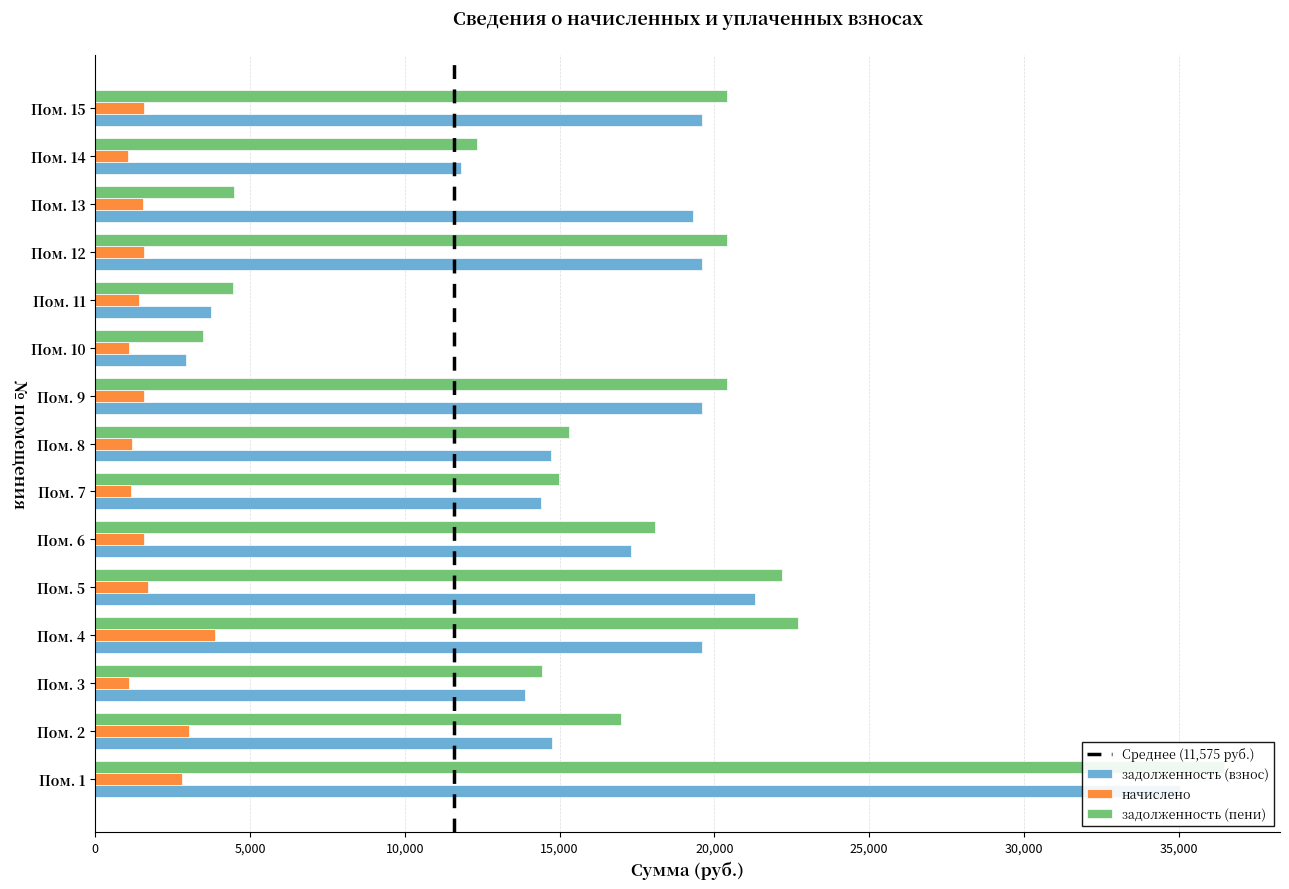

What is the value of the задолженность (пени) bar at the 10th from the left?

3471.6